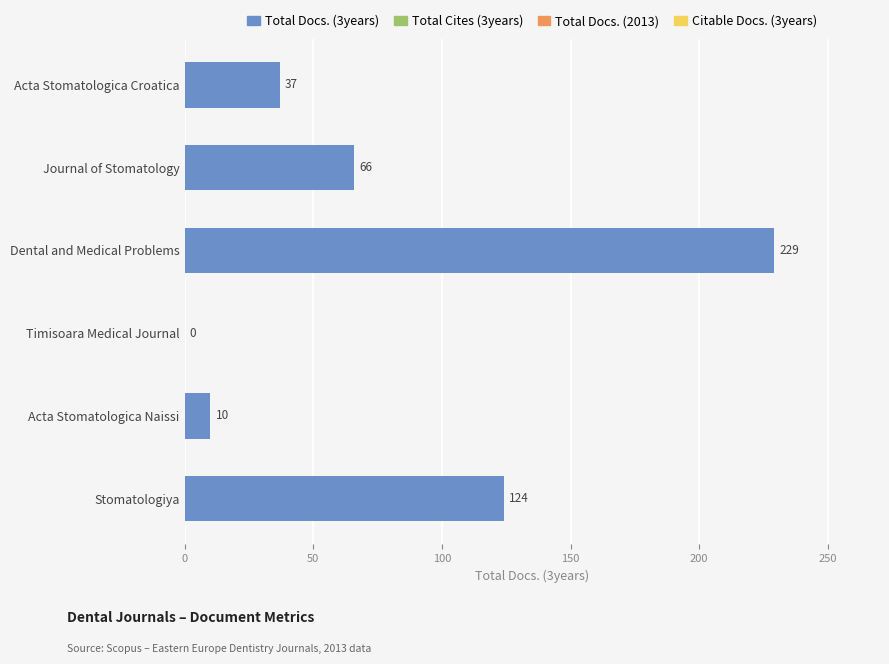

How many distinct data groups are displayed?

1